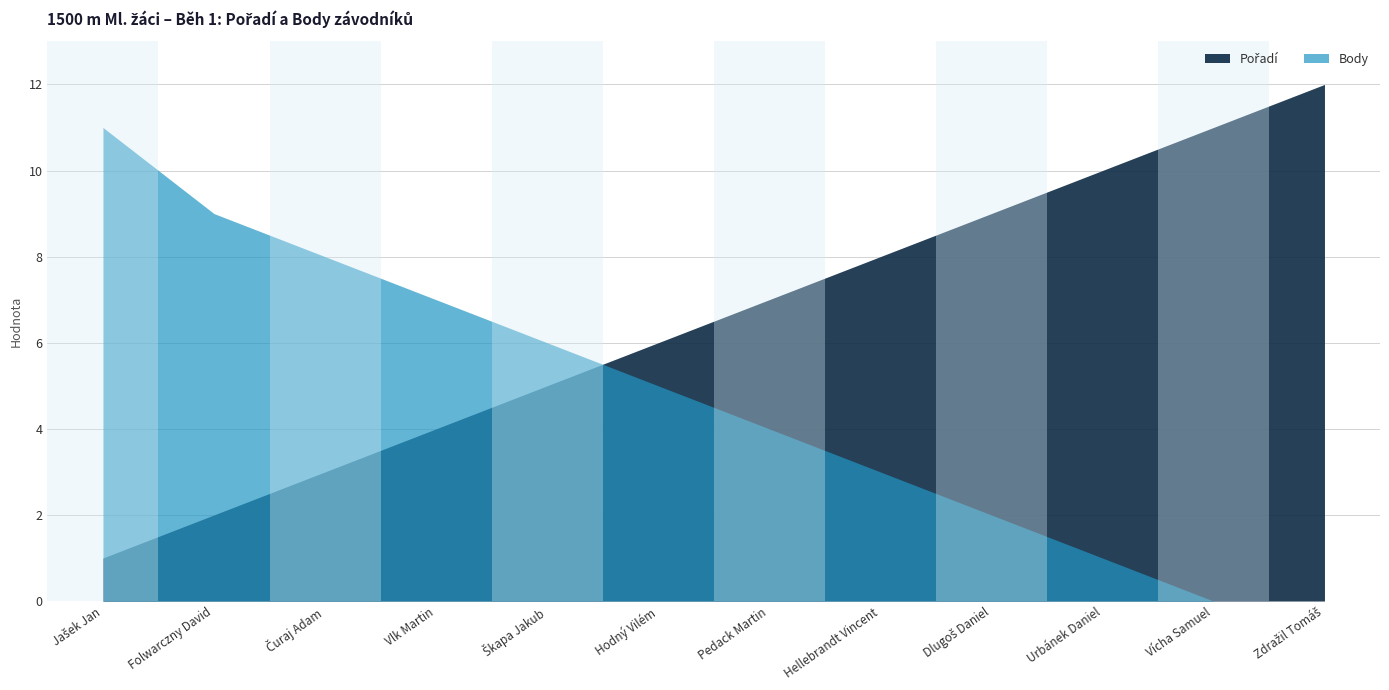

Rank the categories by Pořadí value from lowest to highest.

Jašek Jan, Folwarczny David, Čuraj Adam, Vlk Martin, Škapa Jakub, Hodný Vilém, Pedack Martin, Hellebrandt Vincent, Dlugoš Daniel, Urbánek Daniel, Vícha Samuel, Zdražil Tomáš